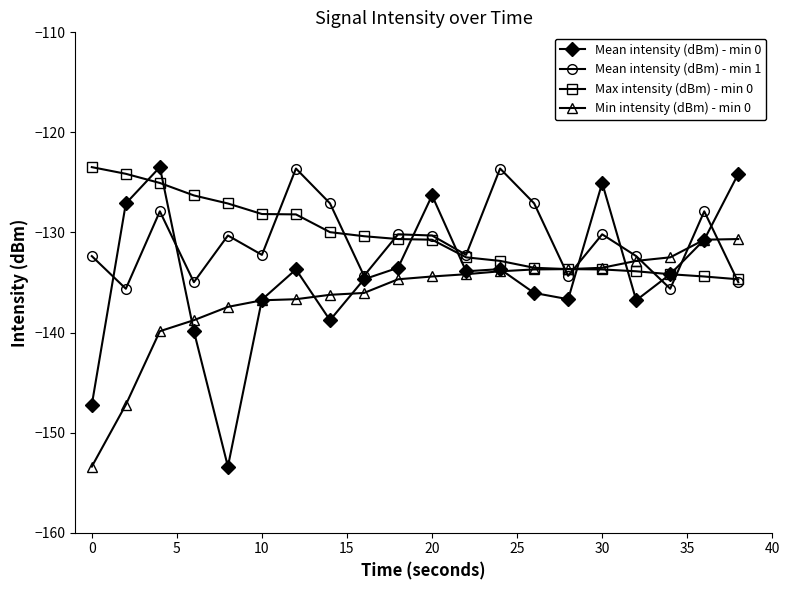

What is the smallest value displayed?

-153.4